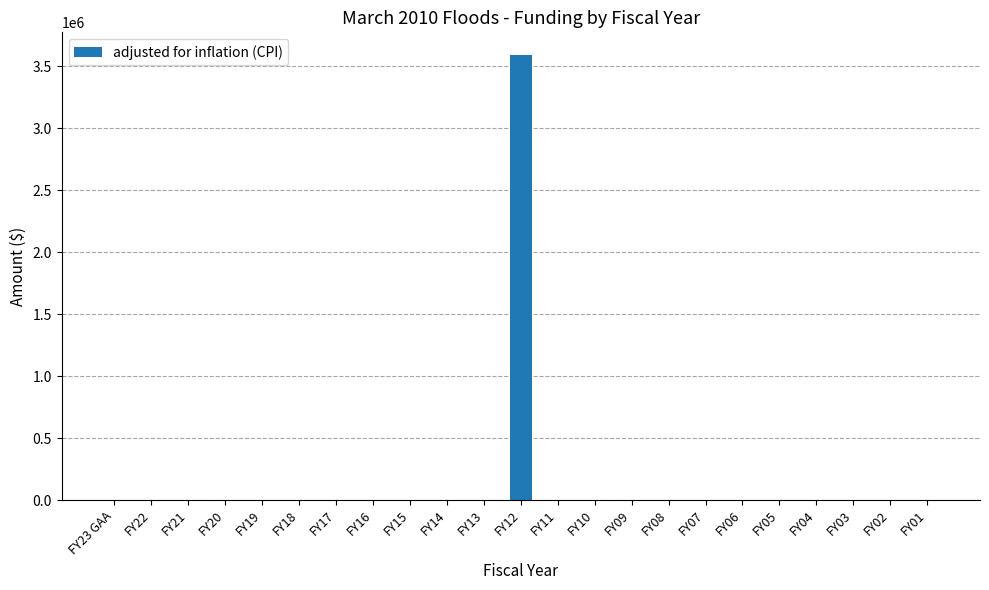

What is the maximum value shown in the chart?

3593250